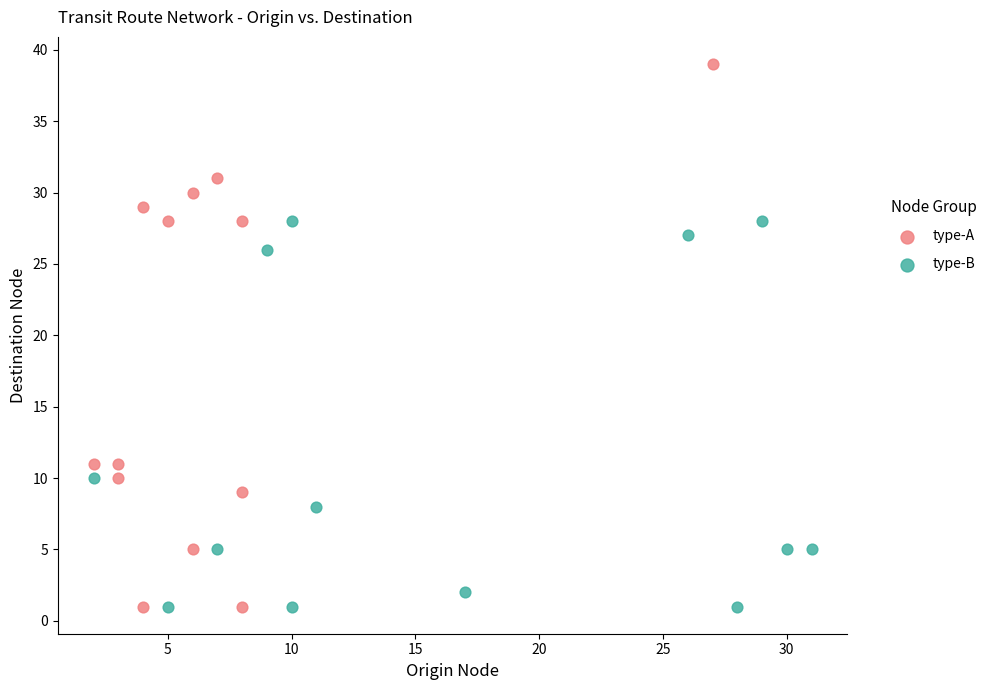

Which series has the largest Y range (max minus min)?

type-A